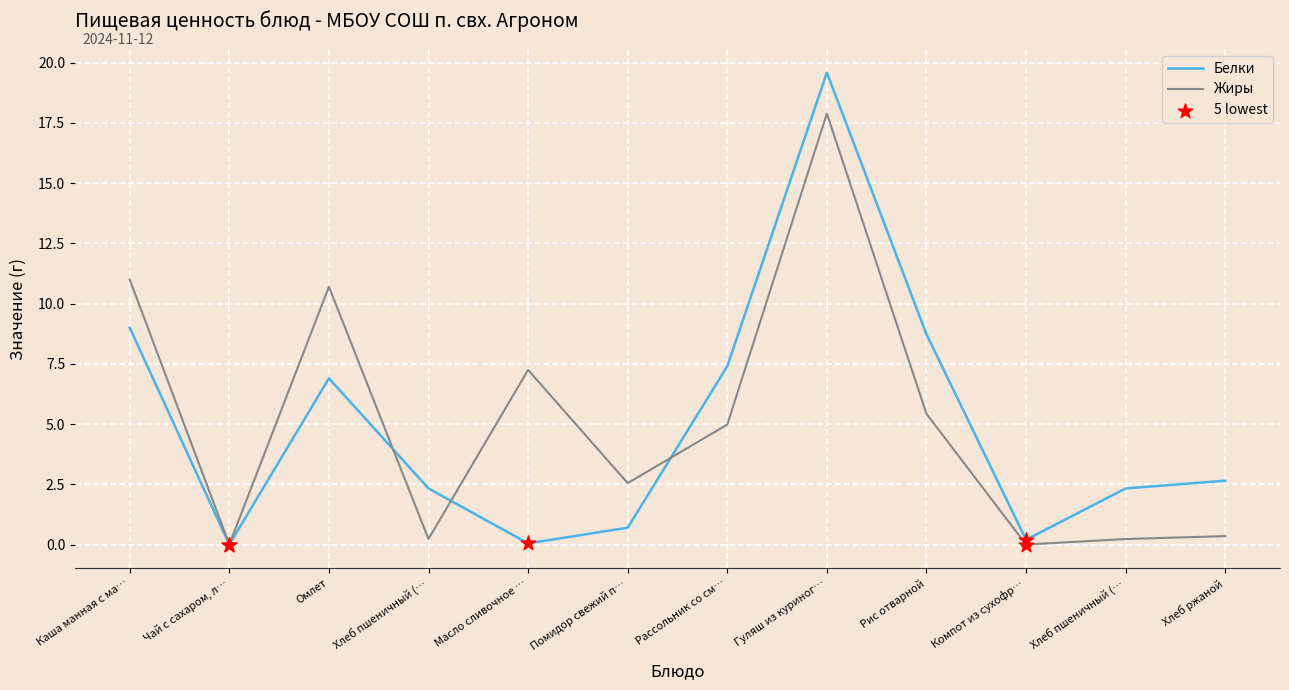

Is this an area chart (filled region under the line)?

No